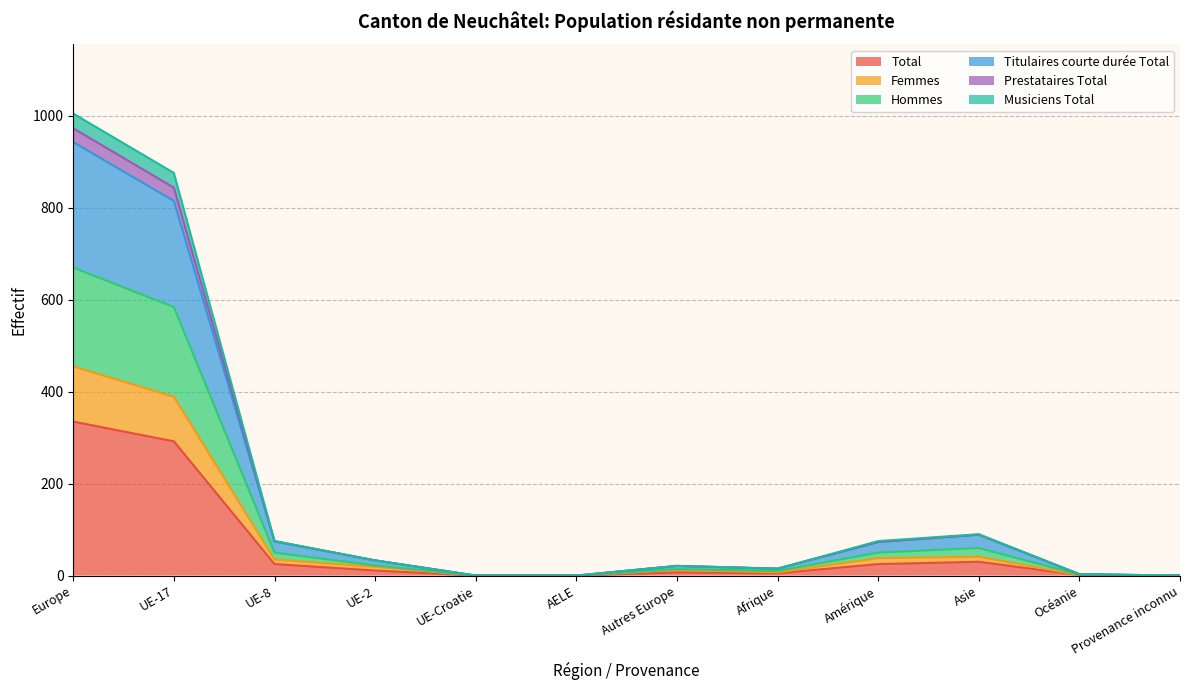

At which label does Total reach its peak?

Europe